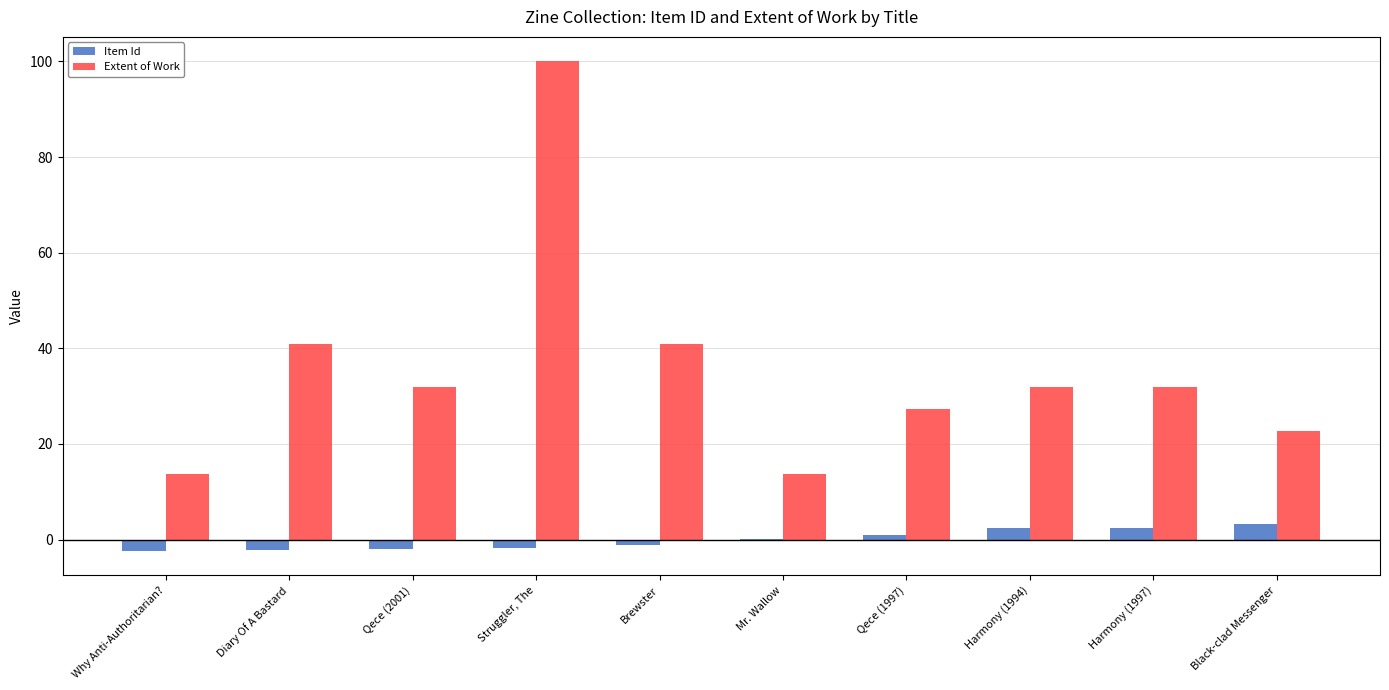

What is the sum of the Extent of Work values at Mr. Wallow and Harmony (1994)?

45.5